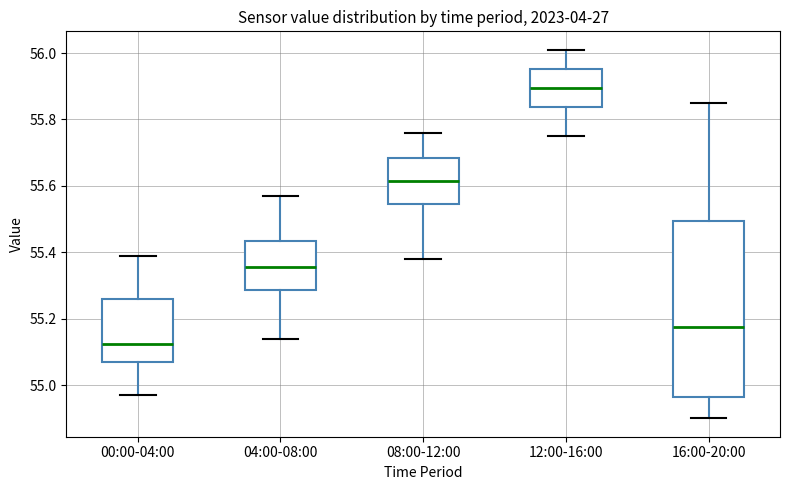

Where does the median line of the box for 16:00-20:00 sit on the y-axis? The values are not printed on the chart, so give them approximately, as read against the axis.

55.18